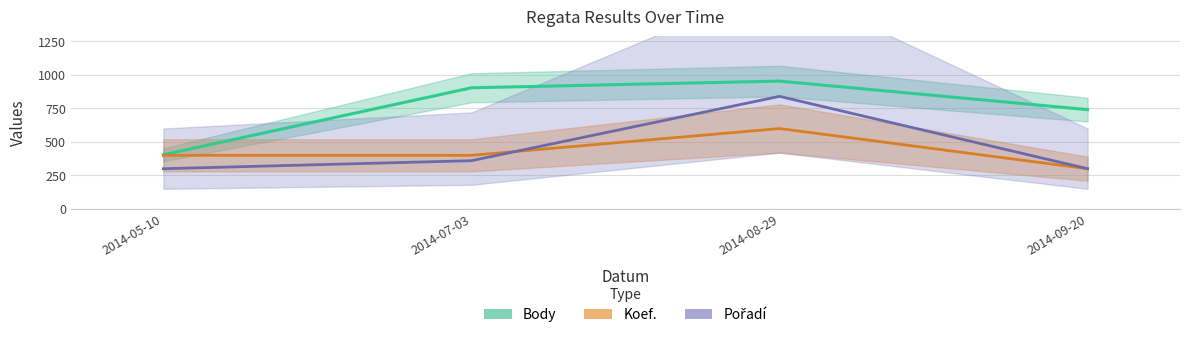

What is the difference between the highest and lowest values at 2014-05-10?

104